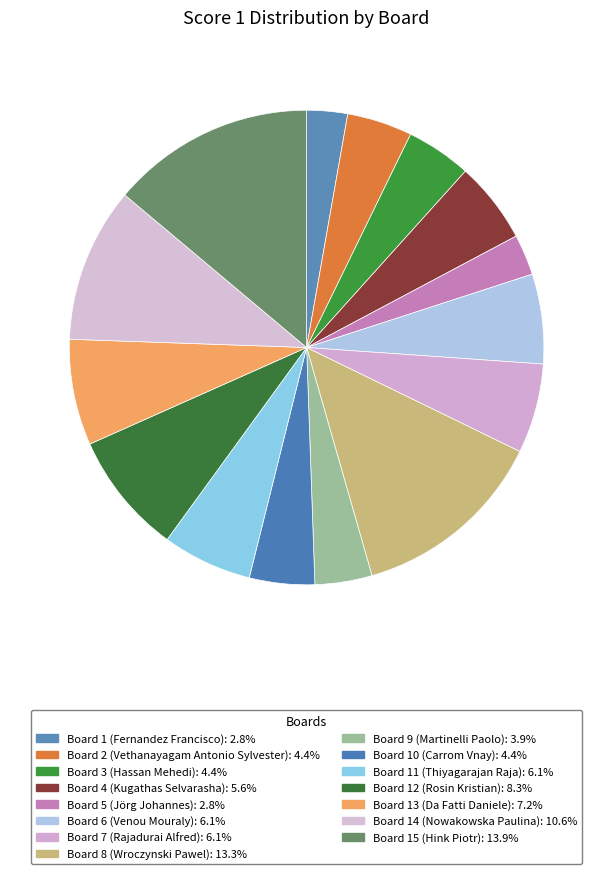

True or false: Board 4 (Kugathas Selvarasha) accounts for 6% of the total.

True